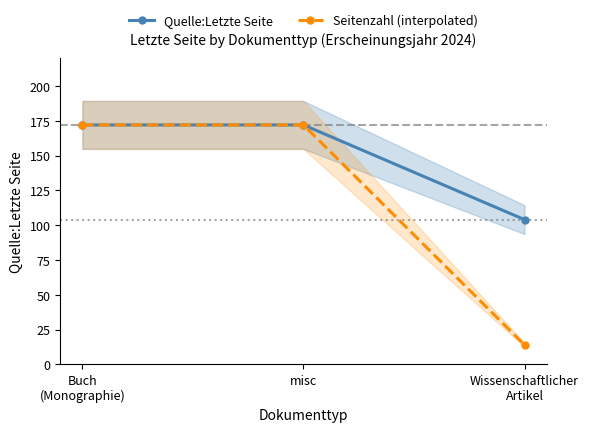

The value of Quelle:Letzte Seite at misc is 106. True or false?

False